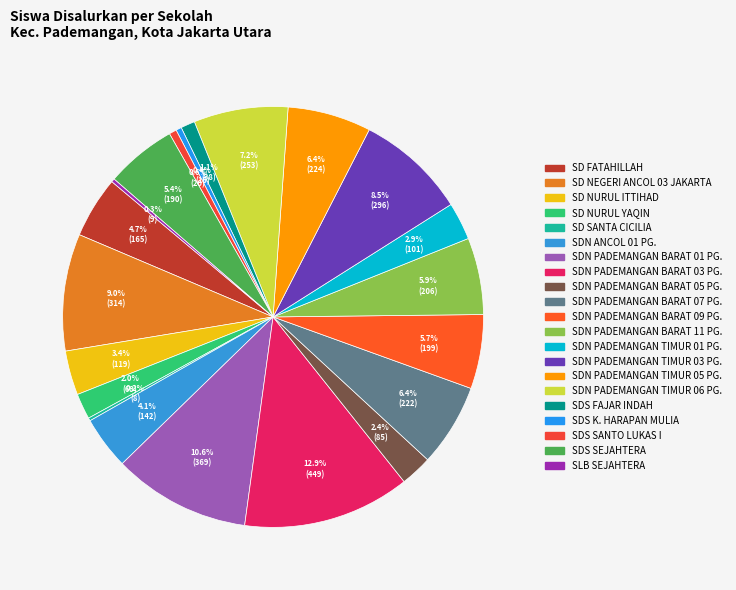

To the nearest percent, what is the difference between the SDN PADEMANGAN TIMUR 05 PG. and SDS SANTO LUKAS I slice percentages?

6%